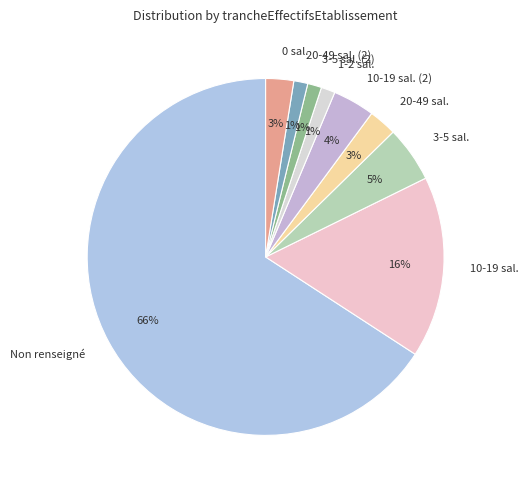

True or false: 20-49 sal. accounts for 3% of the total.

True